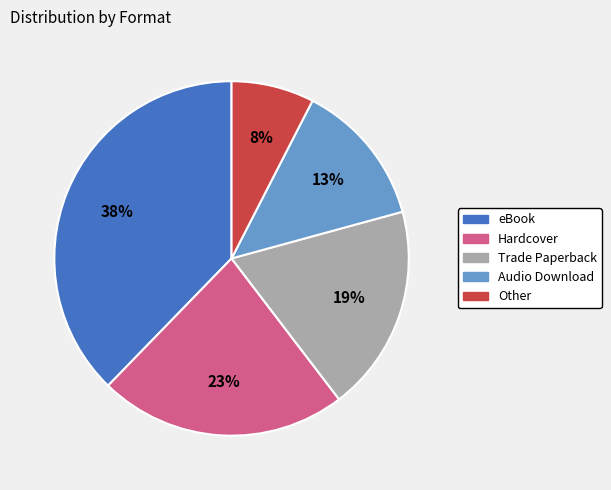

The Other slice represents 8% of the pie. True or false?

True